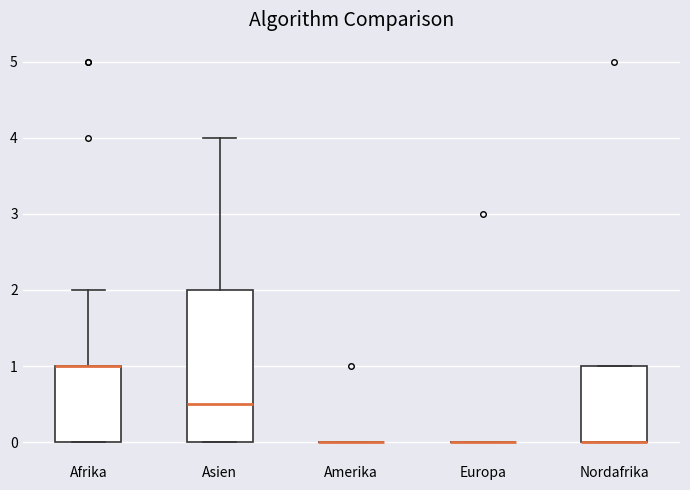

Where does the upper whisker of the box for Afrika end on the y-axis? The values are not printed on the chart, so give them approximately, as read against the axis.

2.0